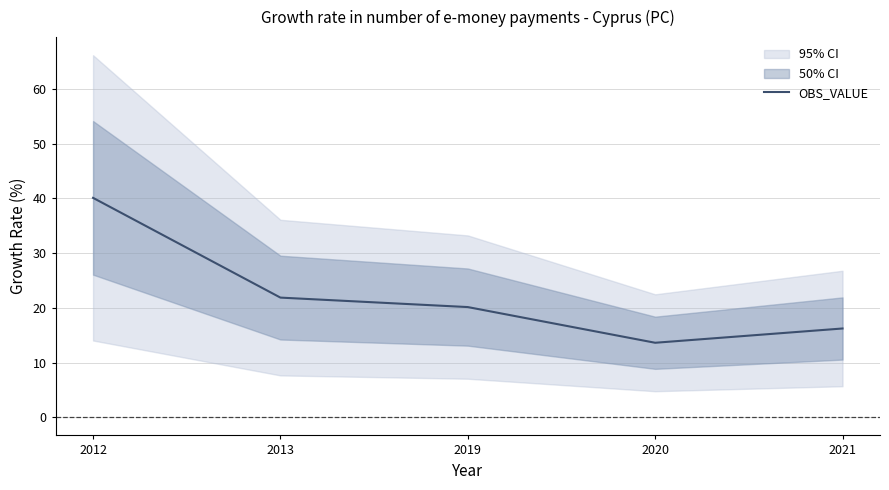

Reading left to right, what are all the values shown in this chart?

2012=40.1	2013=21.9	2019=20.2	2020=13.6	2021=16.2